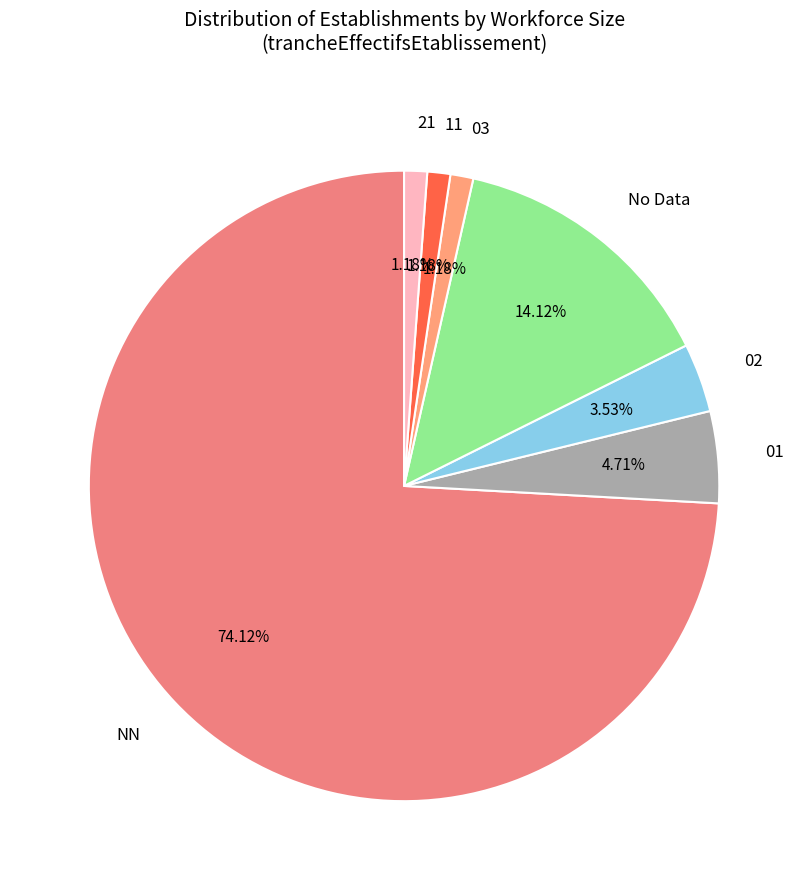

True or false: NN accounts for 74% of the total.

True